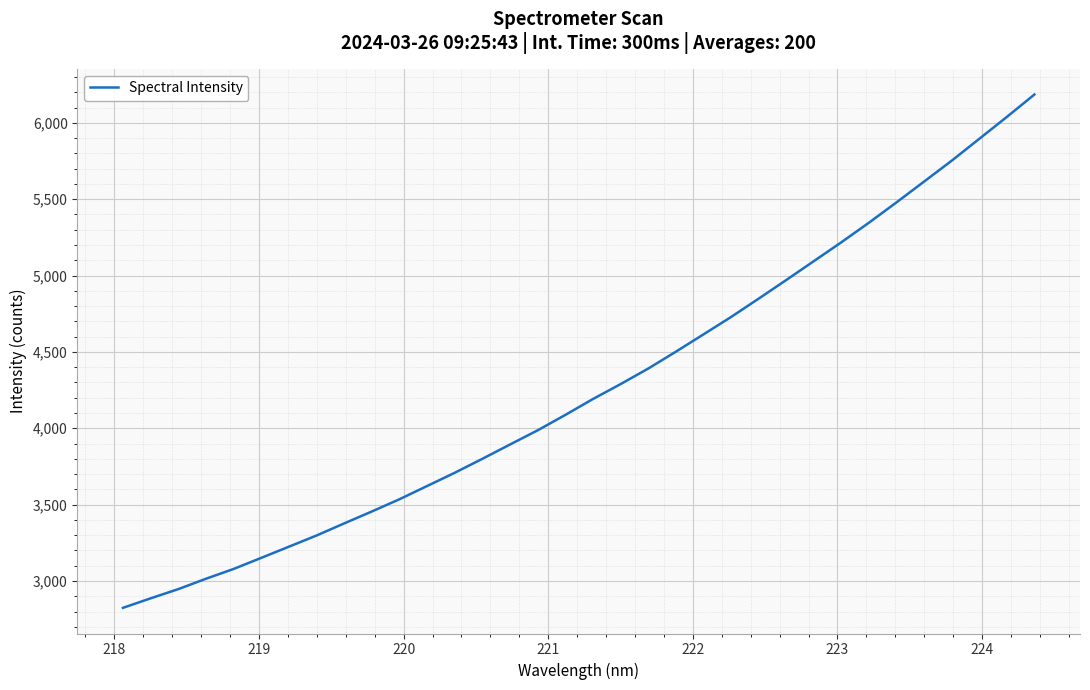

What is the sum of all values?

145040.8